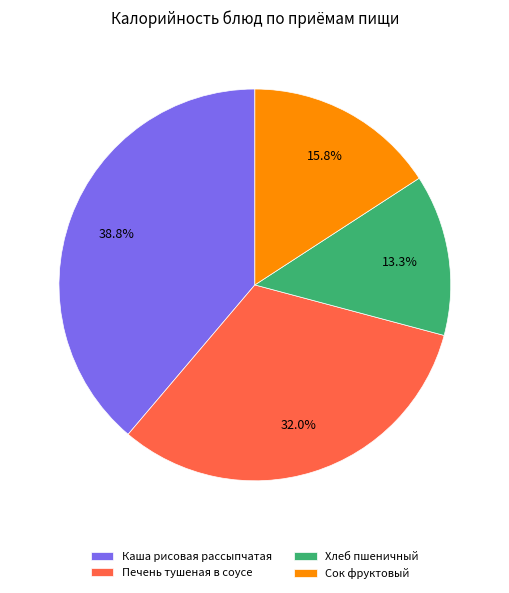

Which slice is the largest?

Каша рисовая рассыпчатая